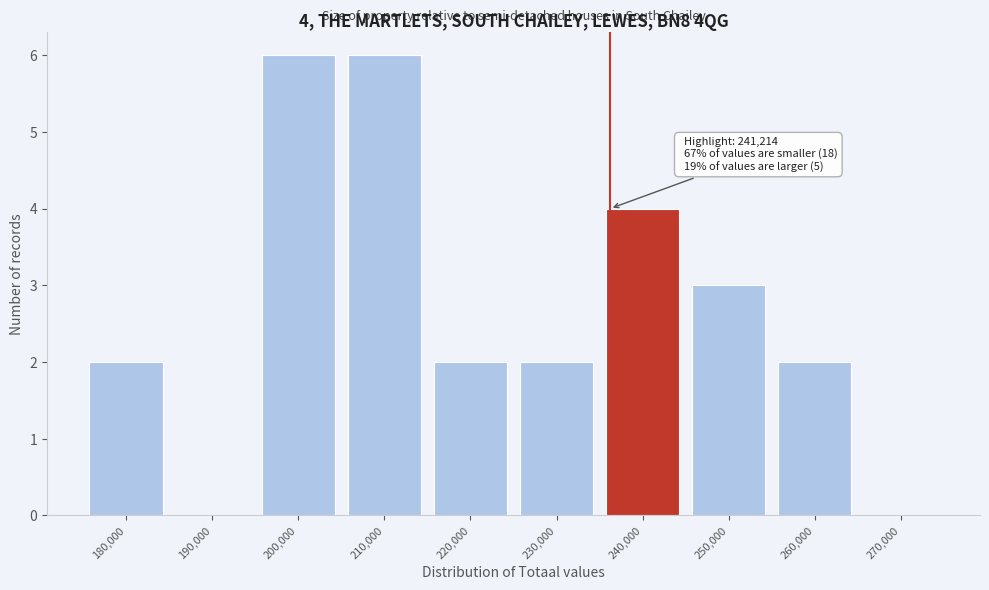

Reading right to left, extract all data points from this chart.

270,000=0	260,000=2	250,000=3	240,000=4	230,000=2	220,000=2	210,000=6	200,000=6	190,000=0	180,000=2